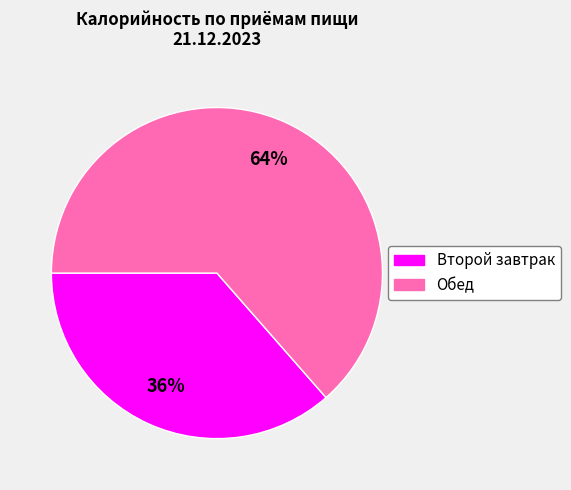

Is Второй завтрак the majority of the pie?

No